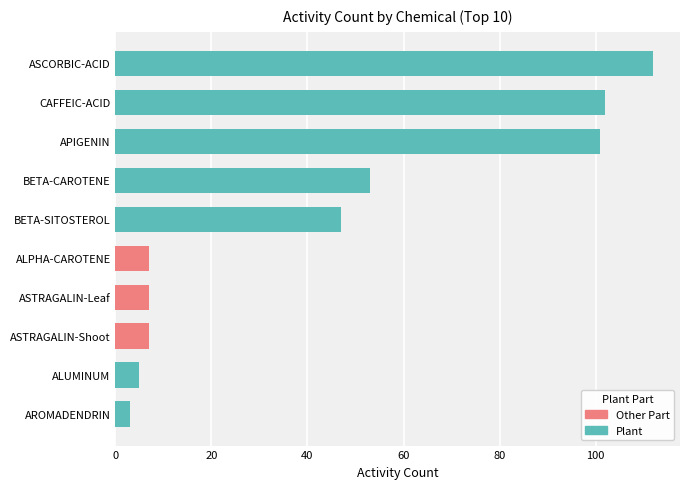

What is the difference between the second highest and minimum values?

99